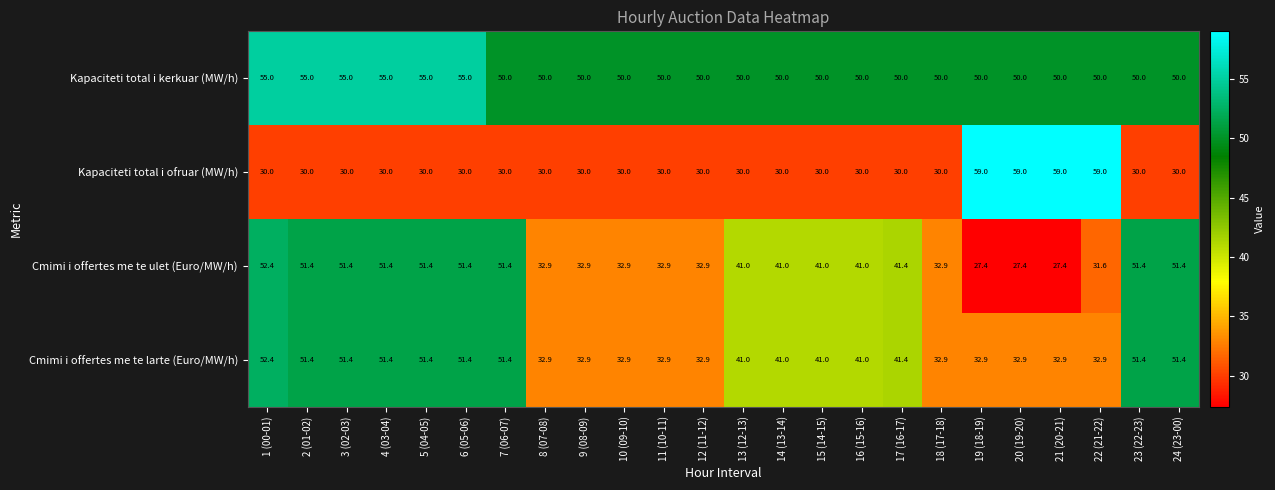

How many distinct data groups are displayed?

4